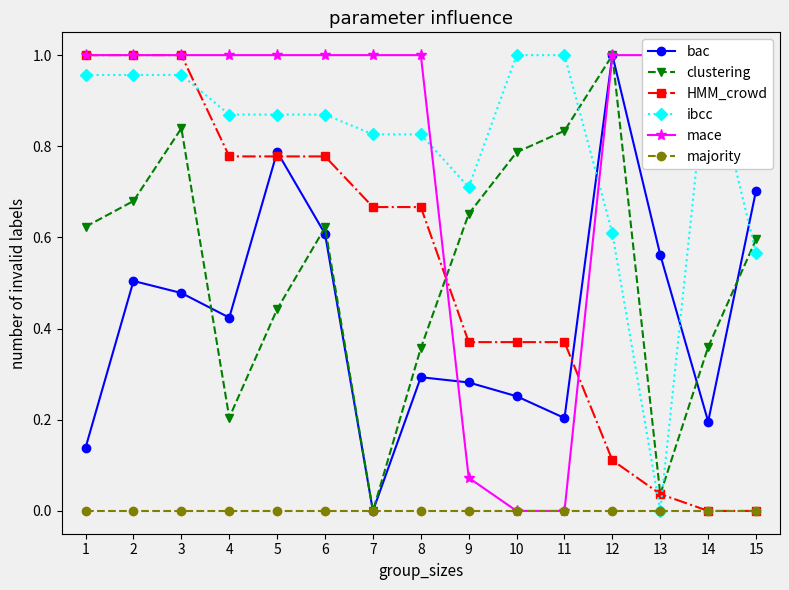

Reading left to right, list all the values displayed in this chart.

bac: 0.1	0.5	0.5	0.4	0.8	0.6	0.0	0.3	0.3	0.3	0.2	1.0	0.6	0.2	0.7
clustering: 0.6	0.7	0.8	0.2	0.4	0.6	0.0	0.4	0.7	0.8	0.8	1.0	0.0	0.4	0.6
HMM_crowd: 1.0	1.0	1.0	0.8	0.8	0.8	0.7	0.7	0.4	0.4	0.4	0.1	0.0	0.0	0.0
ibcc: 1.0	1.0	1.0	0.9	0.9	0.9	0.8	0.8	0.7	1.0	1.0	0.6	0.0	1.0	0.6
mace: 1.0	1.0	1.0	1.0	1.0	1.0	1.0	1.0	0.1	0.0	0.0	1.0	1.0	1.0	1.0
majority: 0.0	0.0	0.0	0.0	0.0	0.0	0.0	0.0	0.0	0.0	0.0	0.0	0.0	0.0	0.0